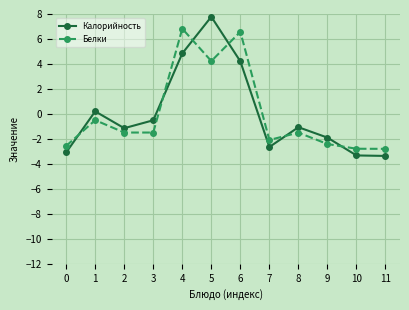

Where is the first local maximum for Калорийность?

1